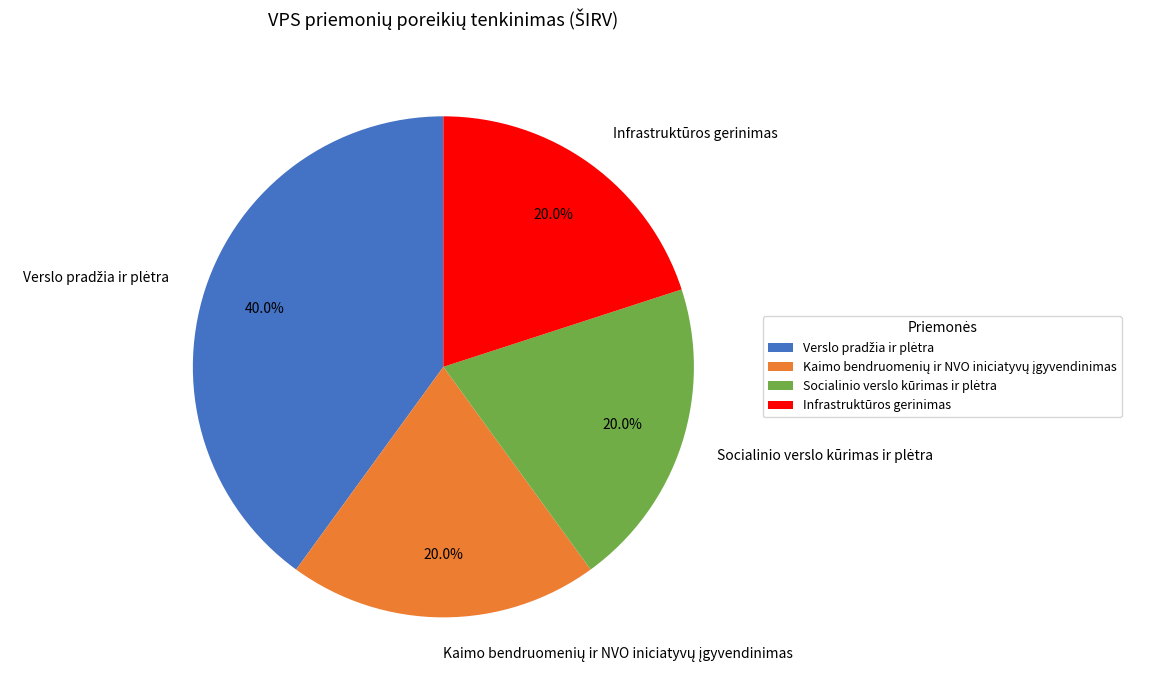

Is there any slice that represents more than half of the pie?

No